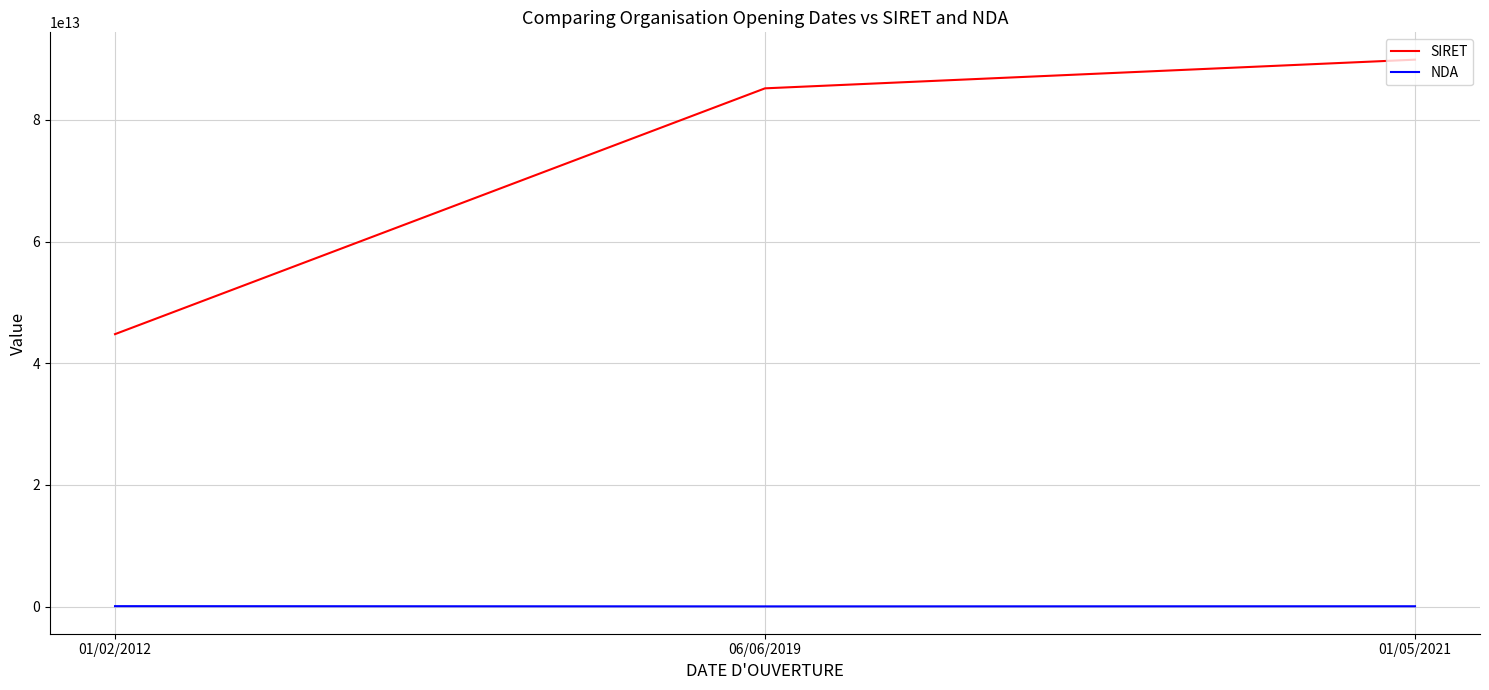

The value of SIRET at 06/06/2019 is 85163550800019. True or false?

True